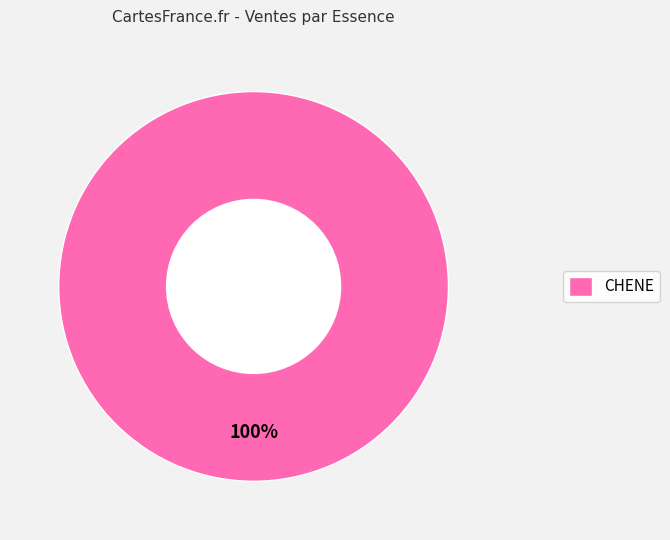

Is there a majority slice in this chart?

Yes